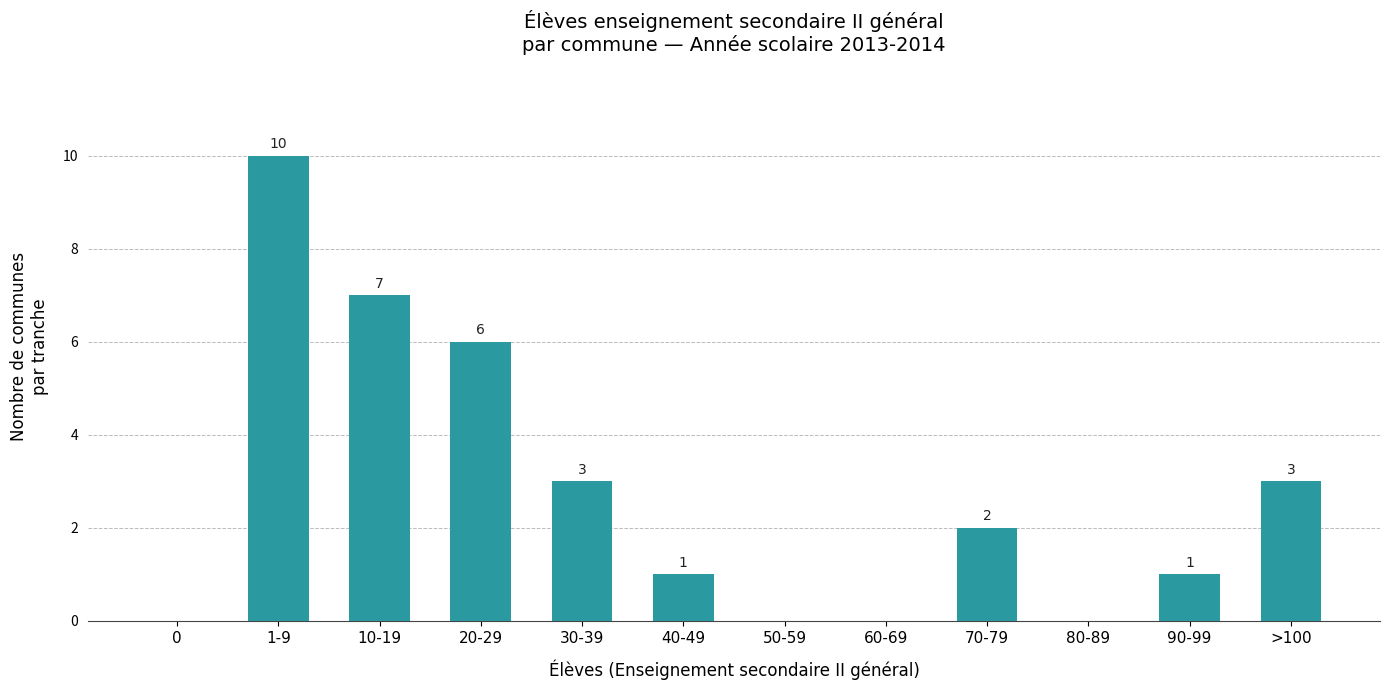

Reading left to right, what are all the values shown in this chart?

0=0	1-9=10	10-19=7	20-29=6	30-39=3	40-49=1	50-59=0	60-69=0	70-79=2	80-89=0	90-99=1	>100=3